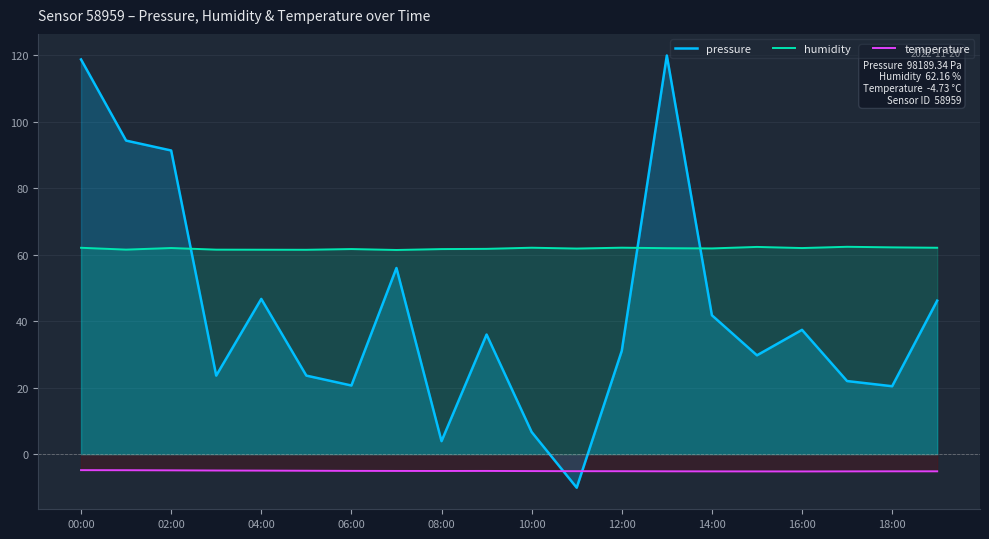

What is the sum of all temperature values?

-99.5